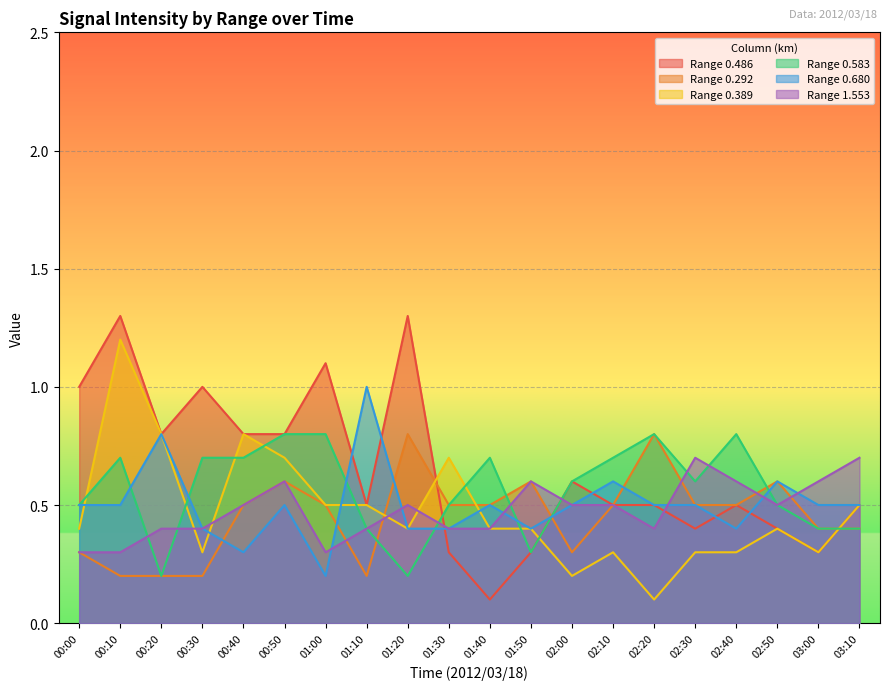

What is the difference between the maximum and minimum values in the 0.292 series?

0.6